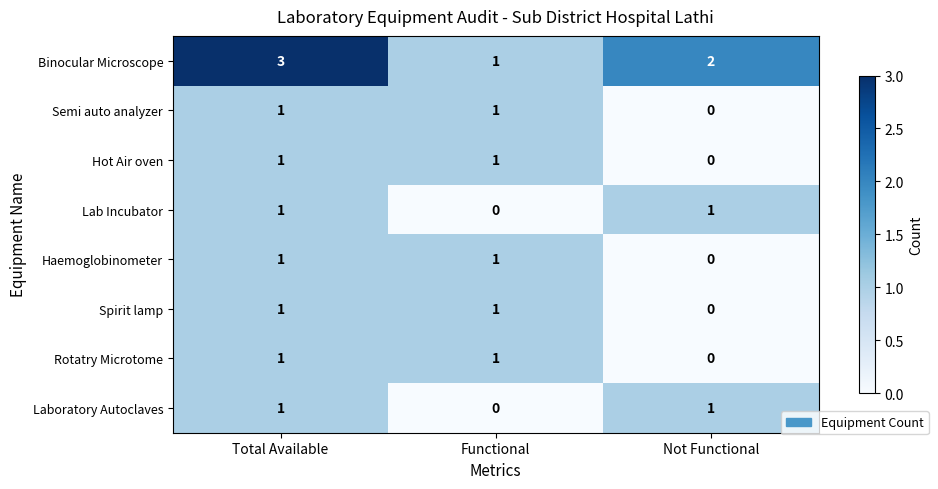

Which series has the largest range (max minus min)?

Binocular Microscope